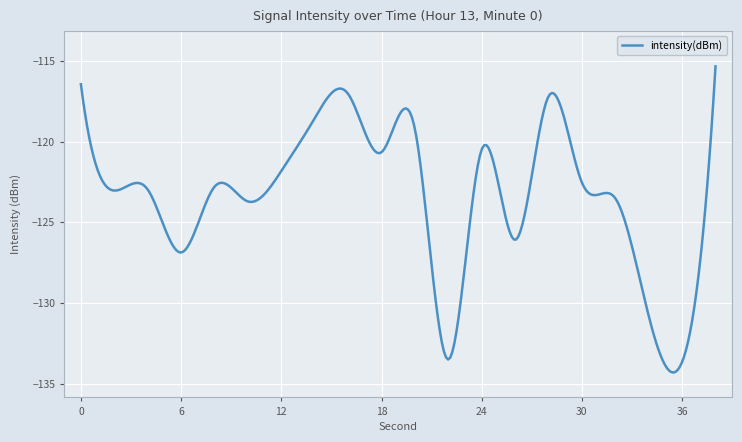

What is the greatest value displayed?

-115.3